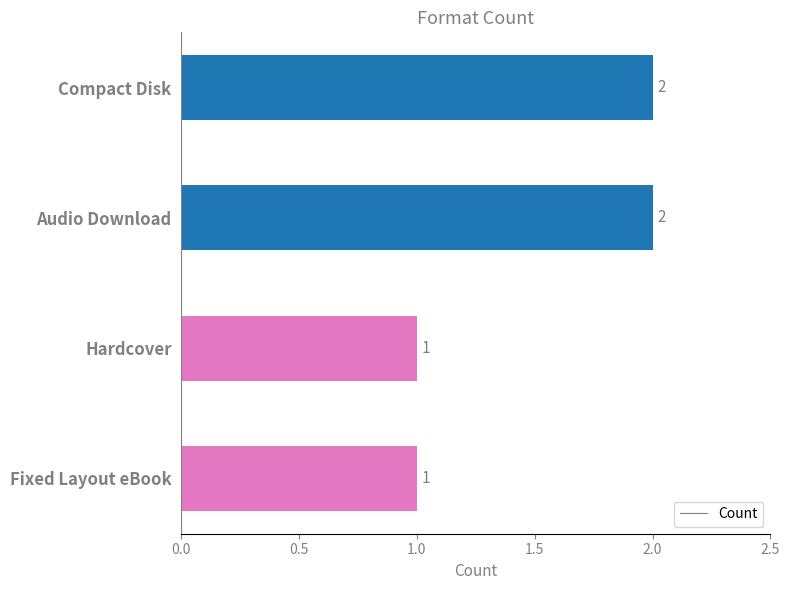

Does the chart contain stacked bars?

No